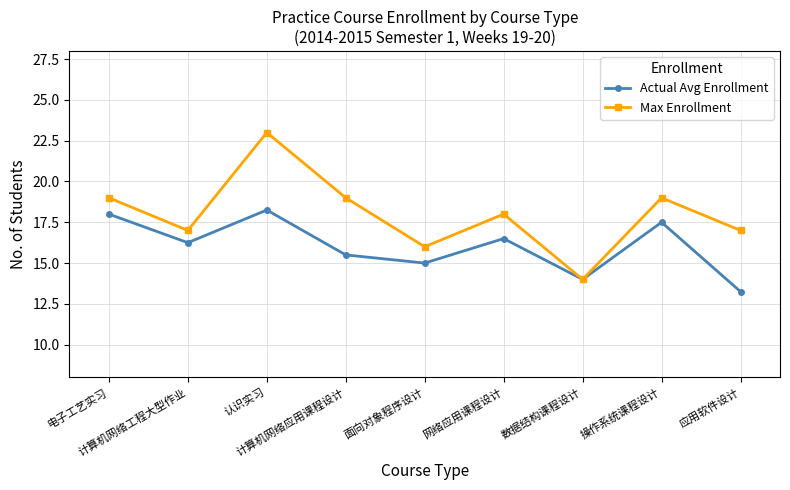

What is the highest value of the Max Enrollment series?

23.0